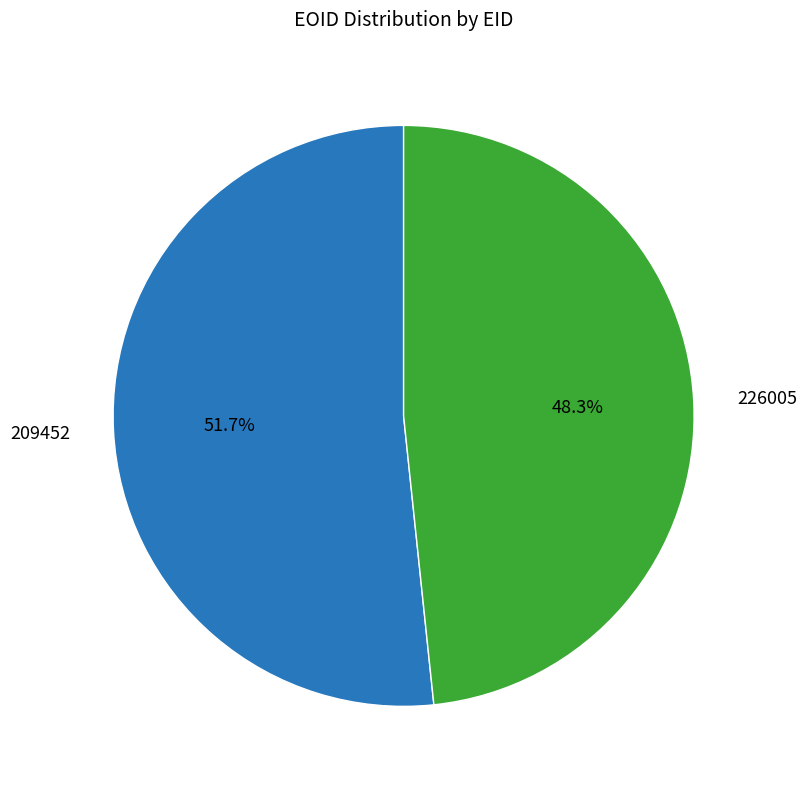

Does any single category account for the majority?

Yes